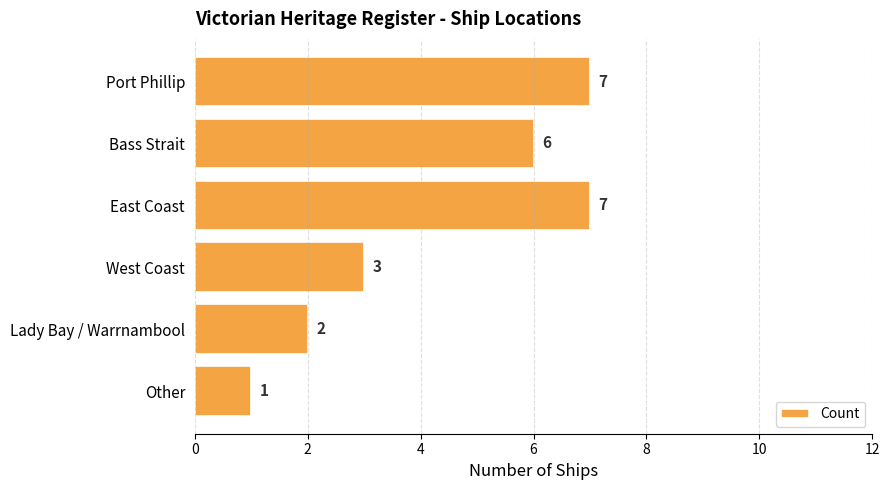

Are the bars horizontal?

Yes